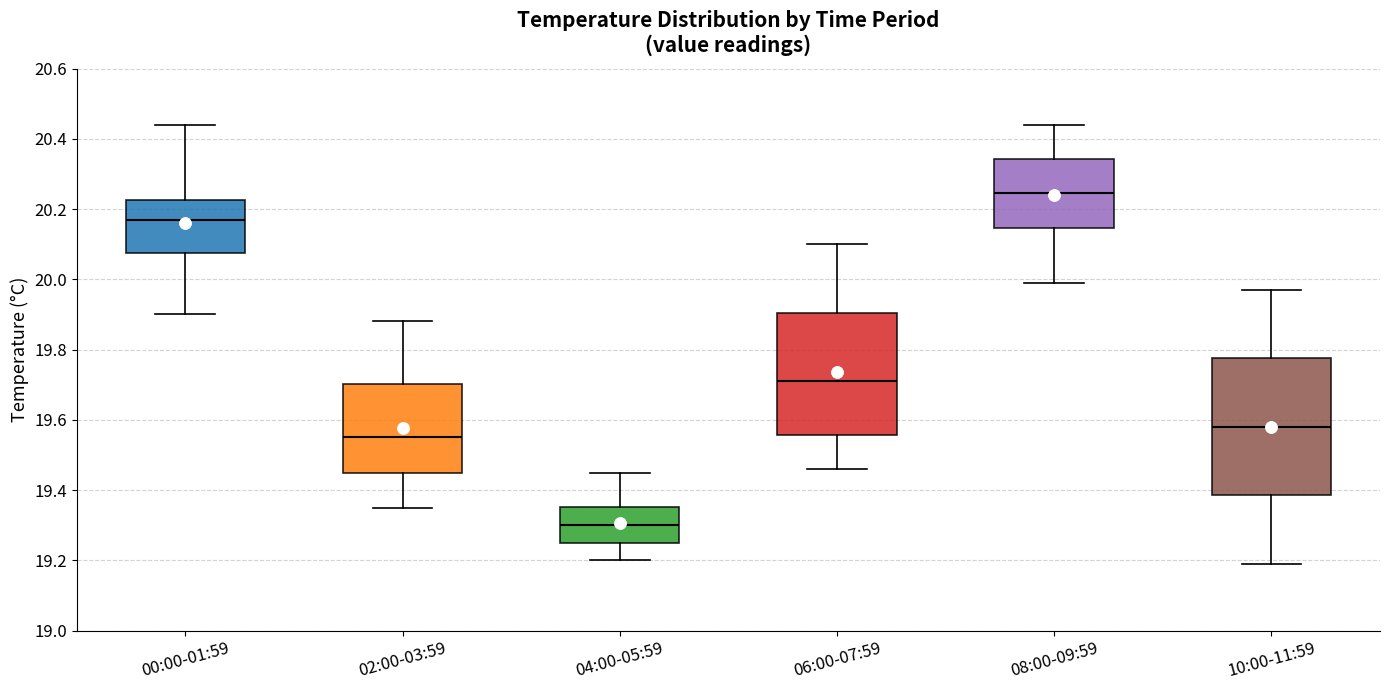

Reading left to right, transcribe this box plot: for each box, give where its median line is, the range the box spans, and where its two whiskers end, as read against the y-axis. The values are not printed on the chart, so give them approximately, as read against the axis.

00:00-01:59: median 20.18, box 20.08 to 20.22, whiskers 19.90 to 20.44
02:00-03:59: median 19.56, box 19.44 to 19.70, whiskers 19.36 to 19.88
04:00-05:59: median 19.30, box 19.26 to 19.36, whiskers 19.20 to 19.46
06:00-07:59: median 19.72, box 19.56 to 19.90, whiskers 19.46 to 20.10
08:00-09:59: median 20.24, box 20.14 to 20.34, whiskers 20.00 to 20.44
10:00-11:59: median 19.58, box 19.38 to 19.78, whiskers 19.20 to 19.98